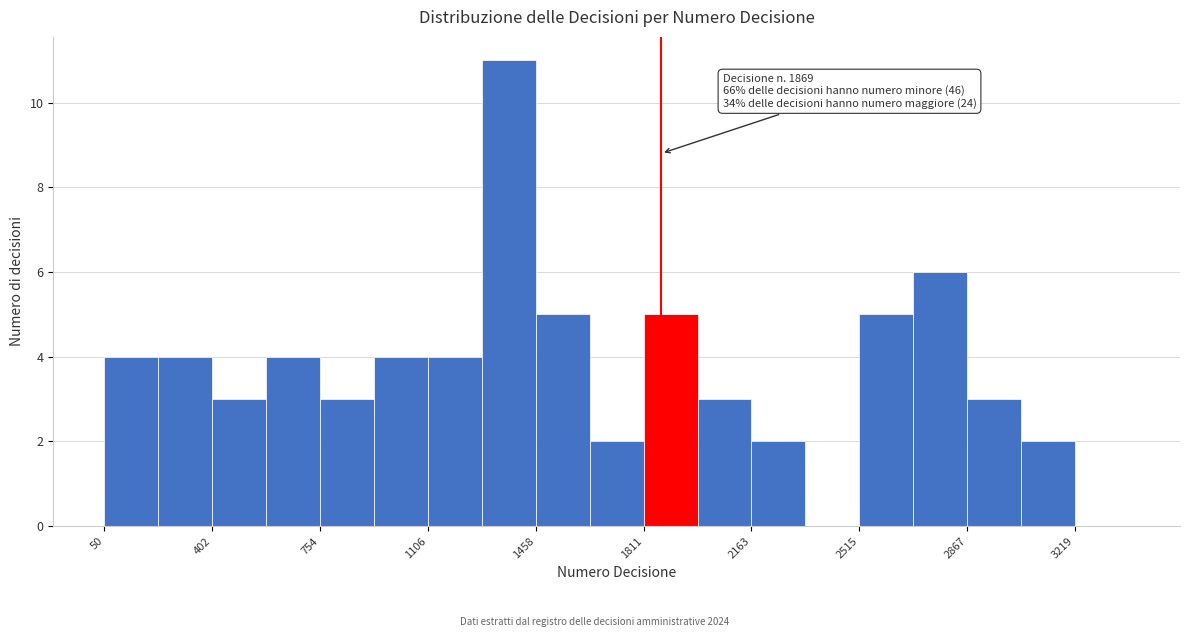

Read against the x-axis, roughly where is the centre of the tallest bar?

1350